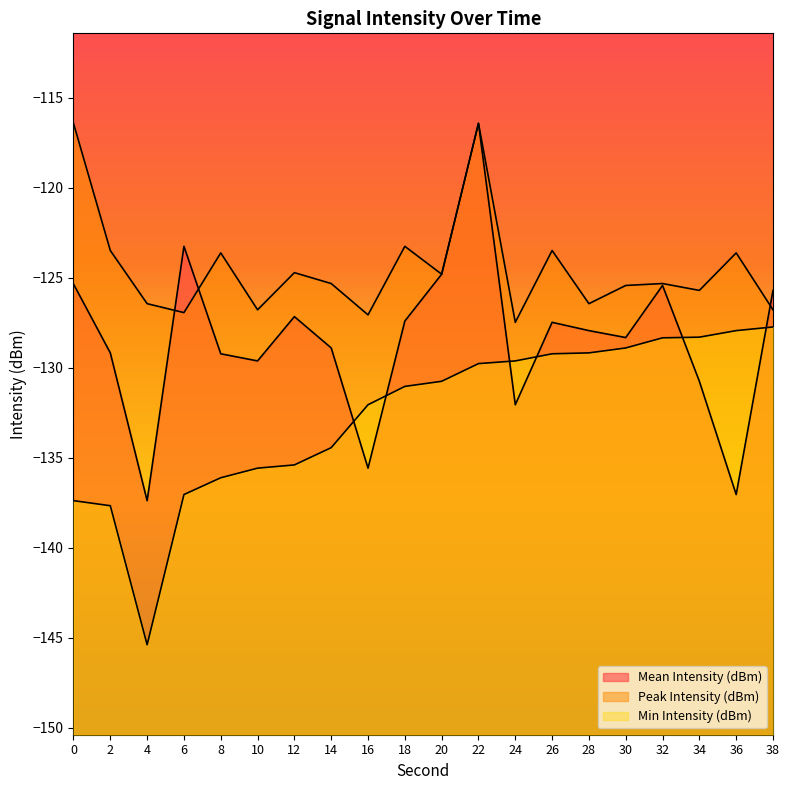

Between which two adjacent categories do Peak Intensity (dBm) and Mean Intensity (dBm) first intersect?

4 and 6